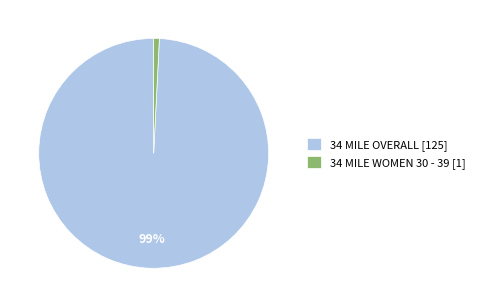

Which slice is the smallest?

34 MILE WOMEN 30 - 39